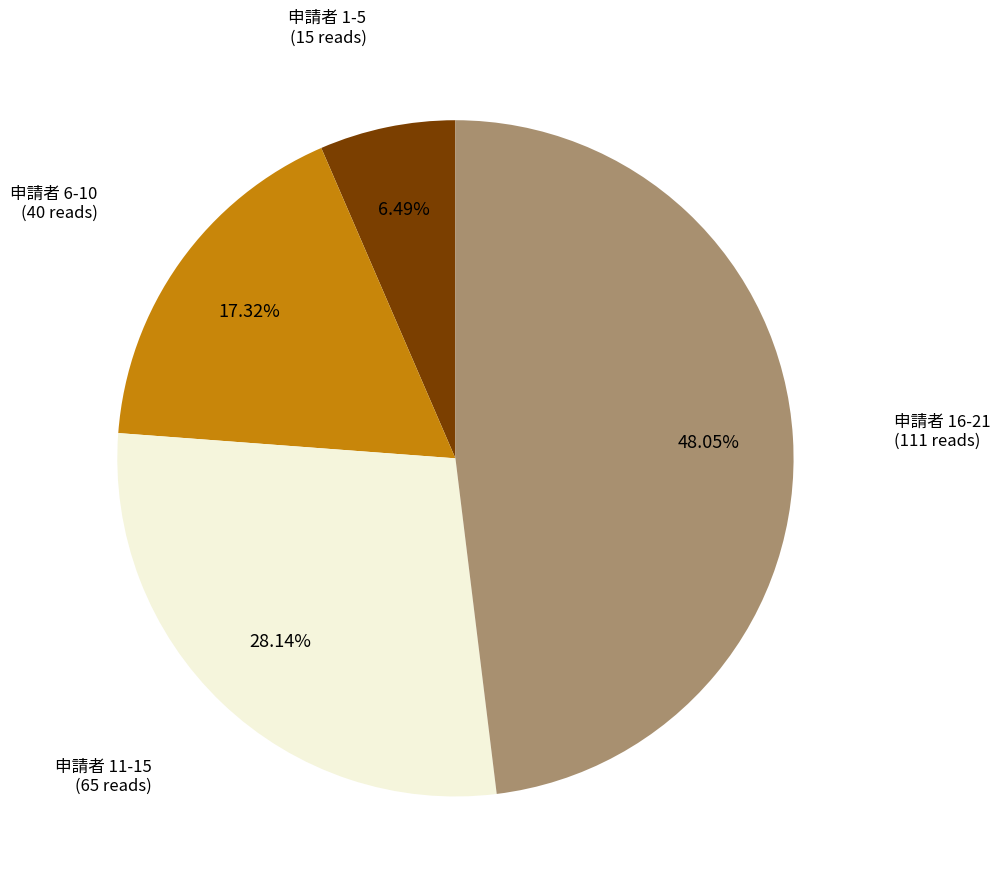

Is there any slice that represents more than half of the pie?

No